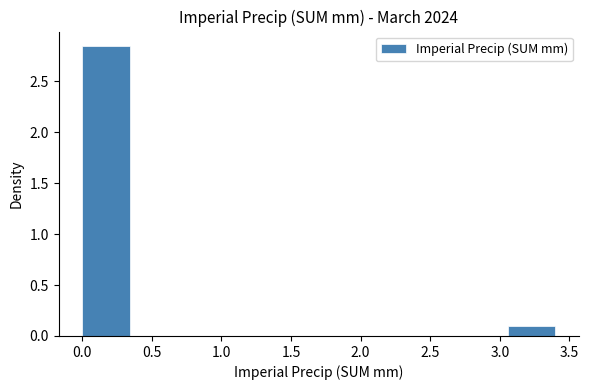

What is the height of the bar covering 0.00 to 0.34 on the x-axis? Neither the bar edges nor the heights are printed on the chart, so give them approximately, as read against the axes.

2.85